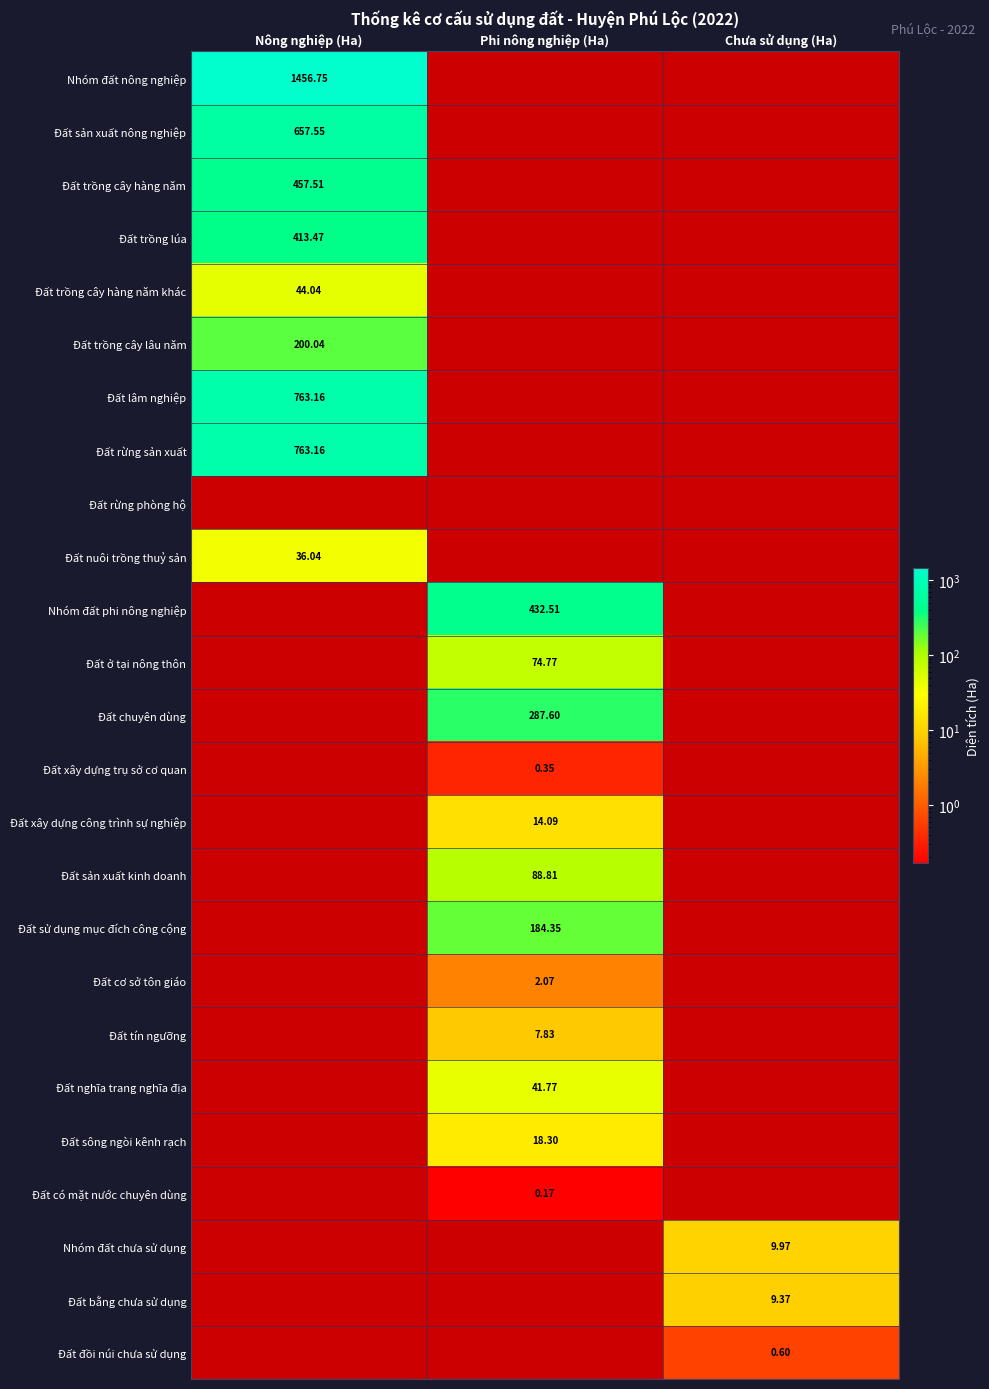

At which label is Đất sản xuất nông nghiệp closest to 328?

Phi nông nghiệp (Ha)